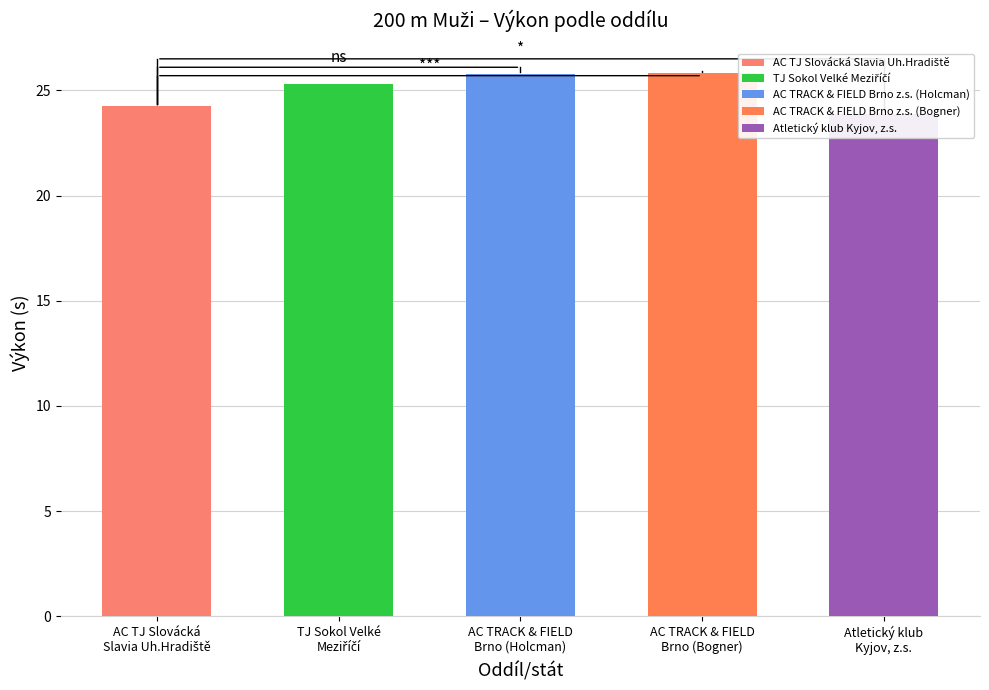

List the labels in order of value, smallest first.

Atletický klub Kyjov, z.s., AC TJ Slovácká Slavia Uh.Hradiště, TJ Sokol Velké Meziříčí, AC TRACK & FIELD Brno z.s. (Holcman), AC TRACK & FIELD Brno z.s. (Bogner)